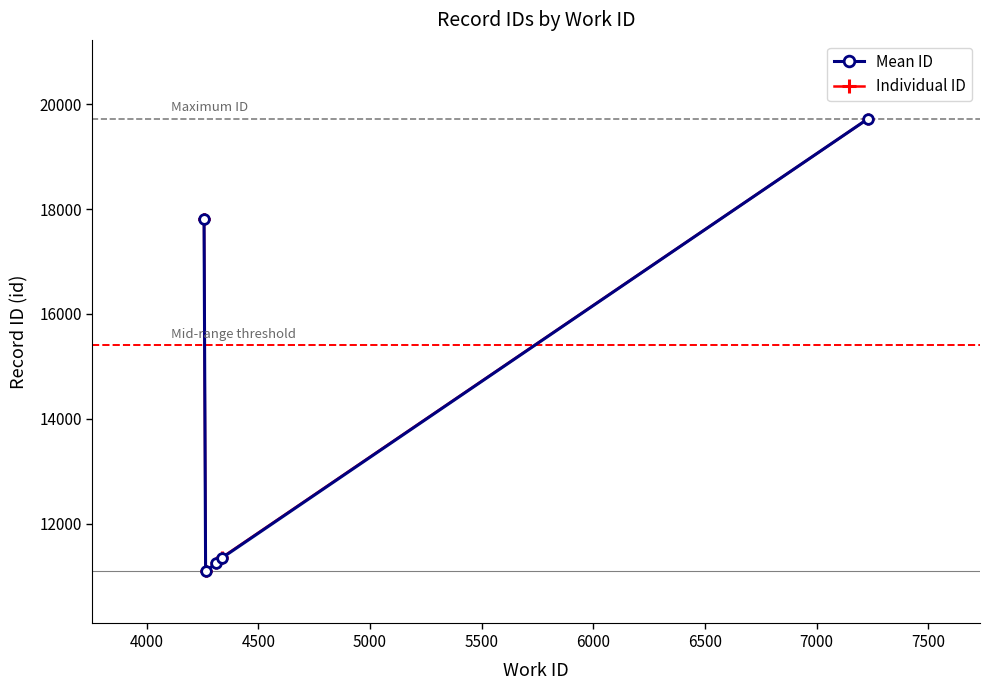

What is the highest value of the work_id series?

7231